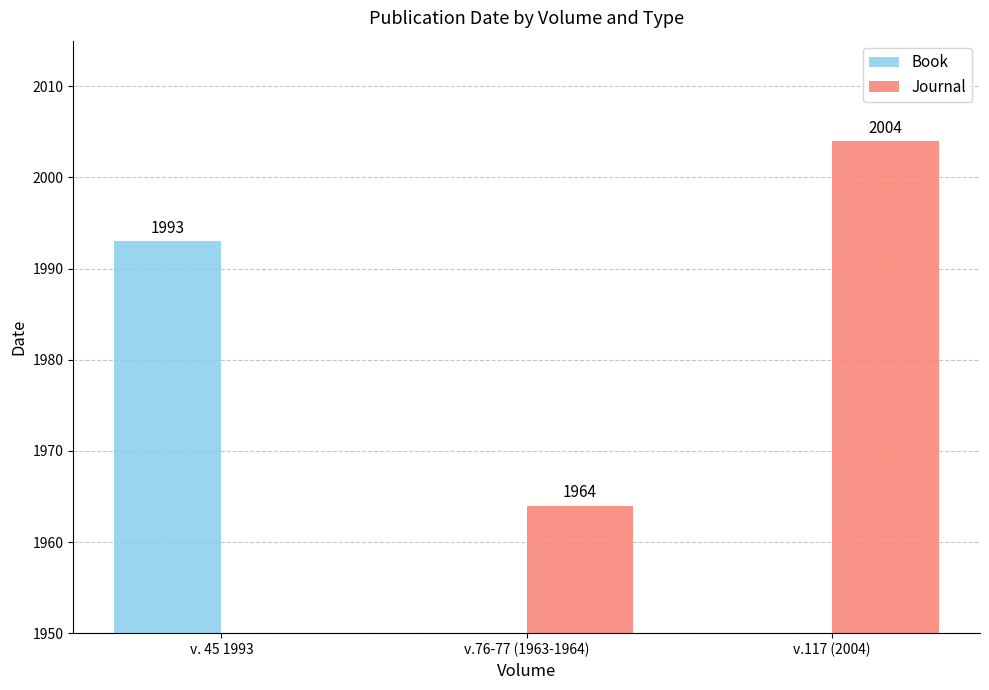

Count the number of categories in the chart.

3